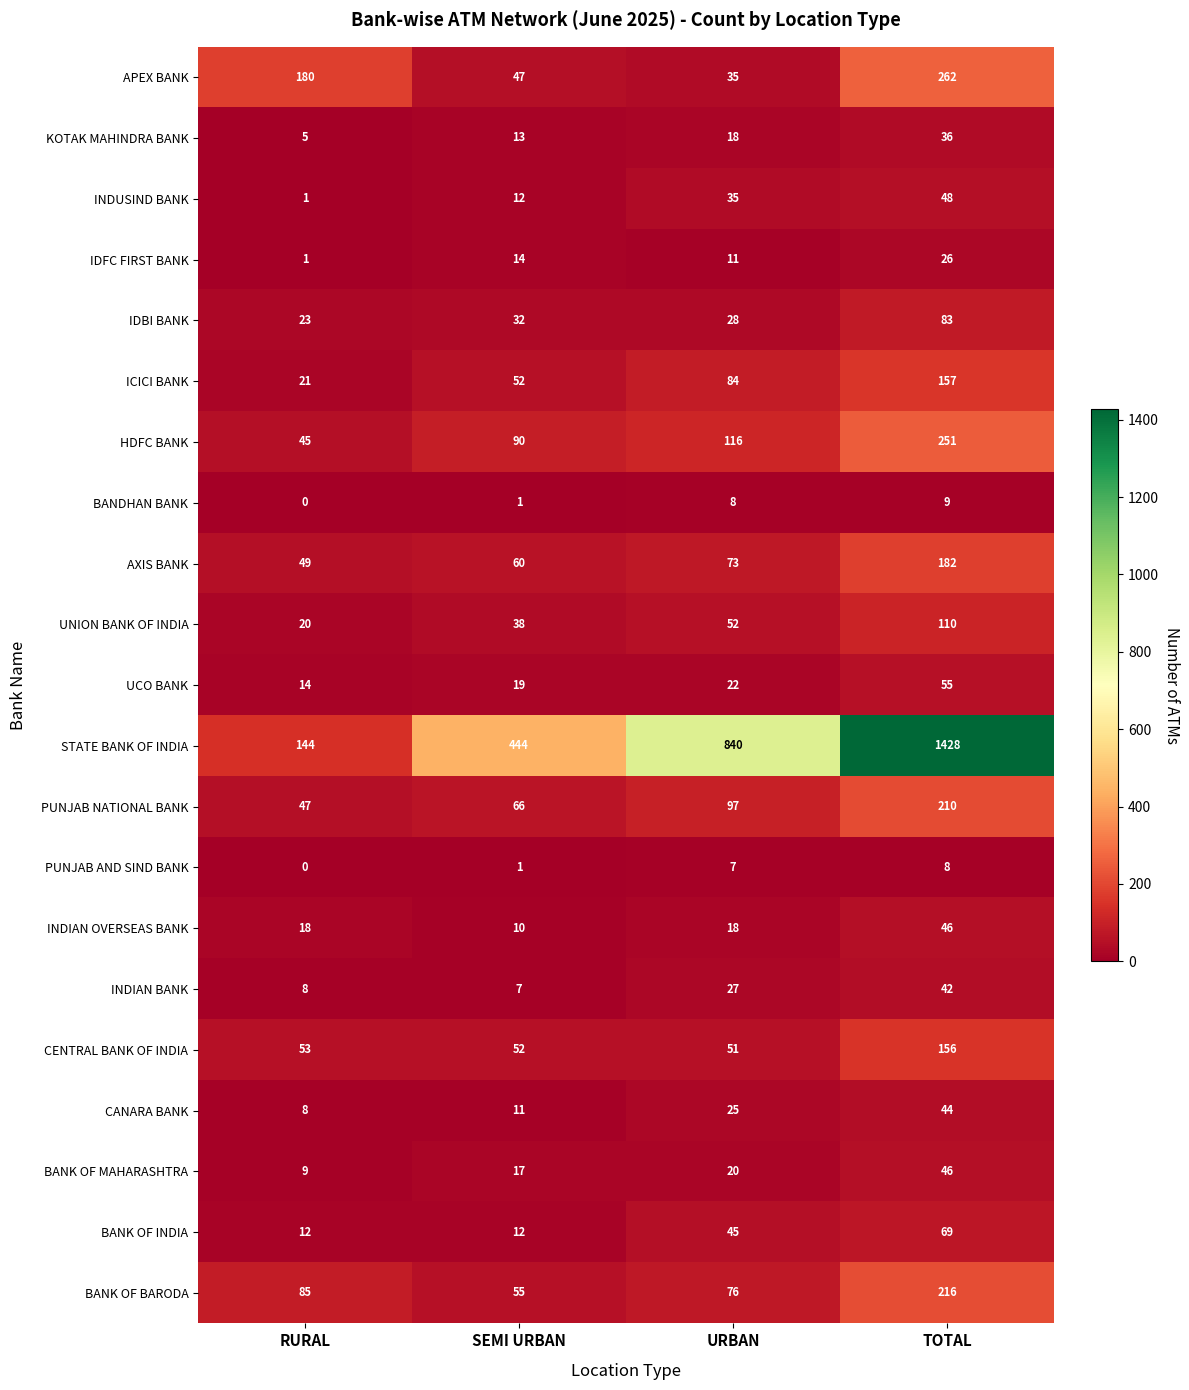

Rank the categories by INDIAN BANK value from lowest to highest.

SEMI URBAN, RURAL, URBAN, TOTAL